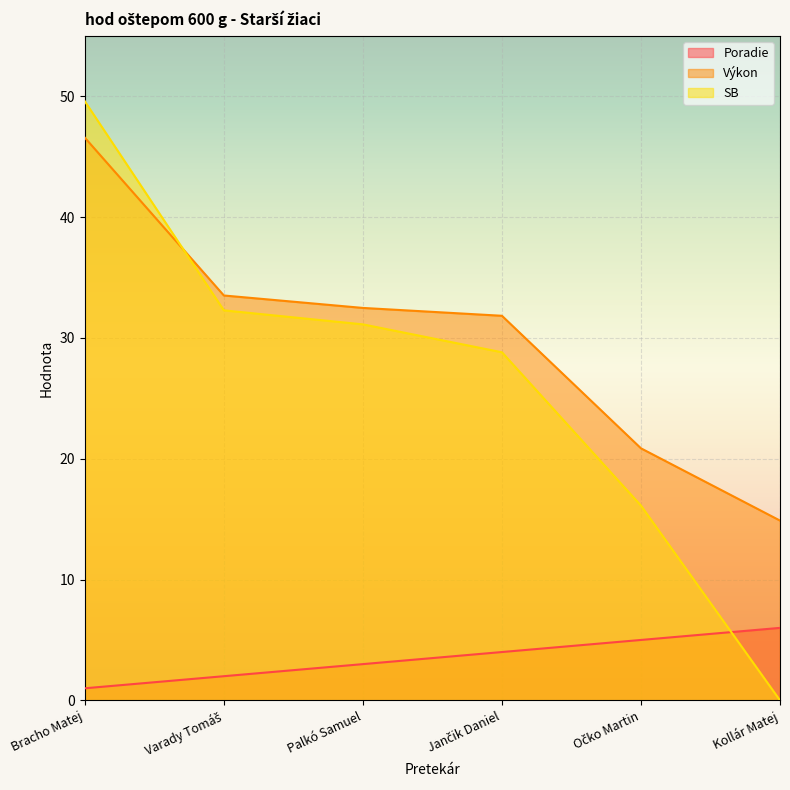

How many lines are shown in the chart?

3